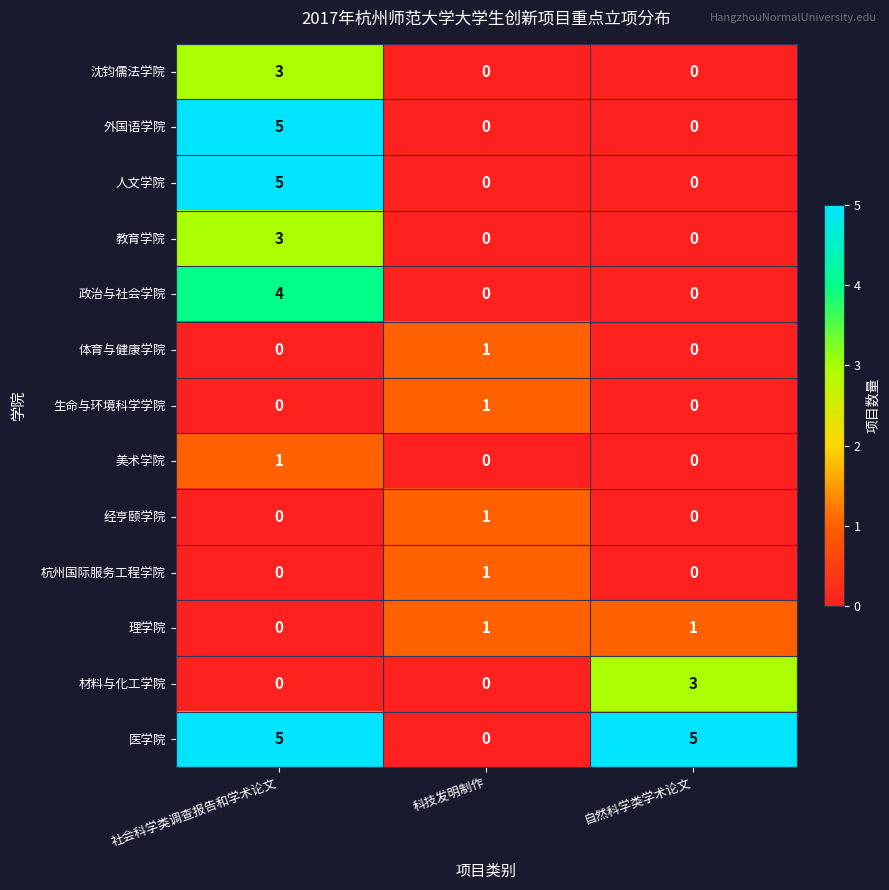

Count the 体育与健康学院 values in the range 0 to 1.

3